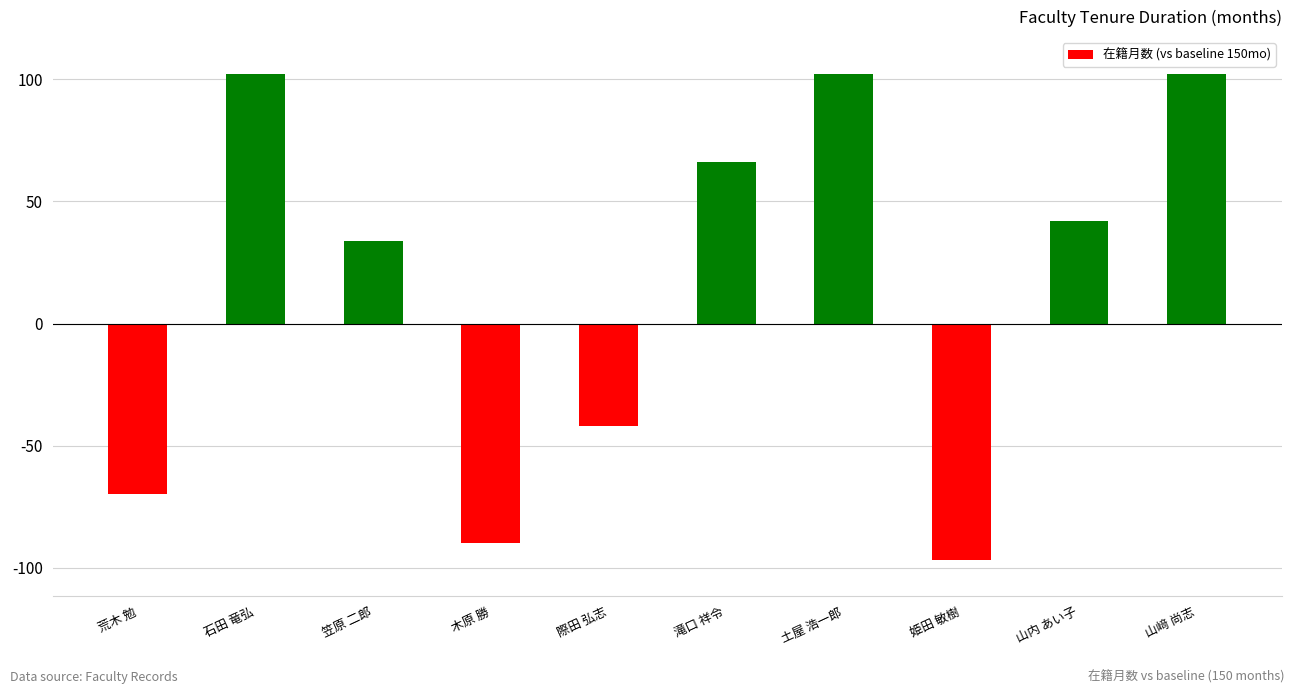

At which label does the data first exceed 42?

石田 竜弘